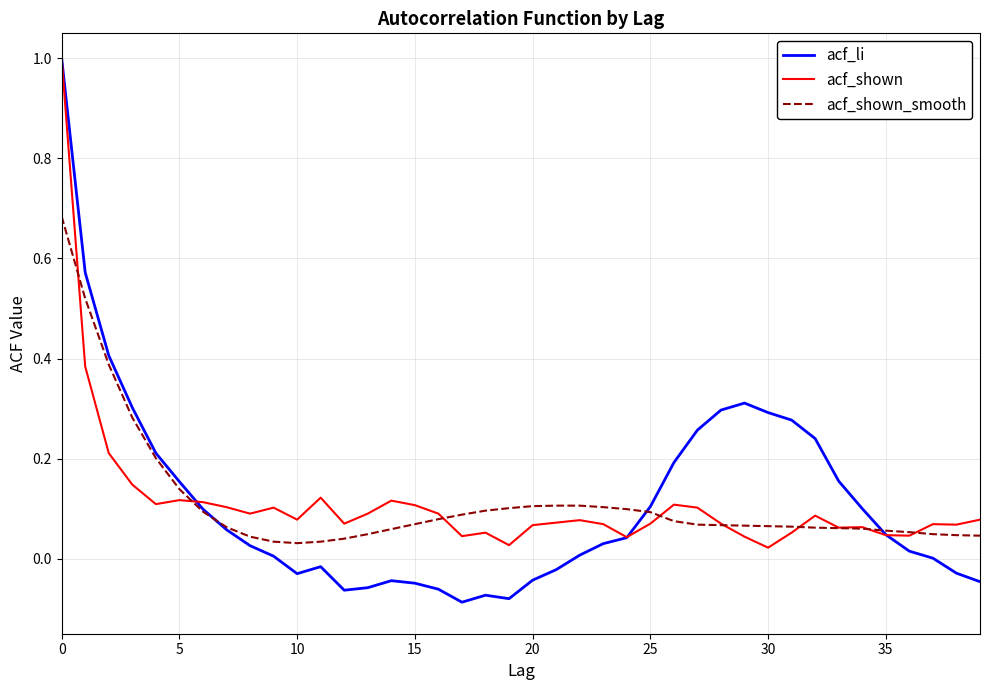

What is the maximum value shown in the chart?

1.0